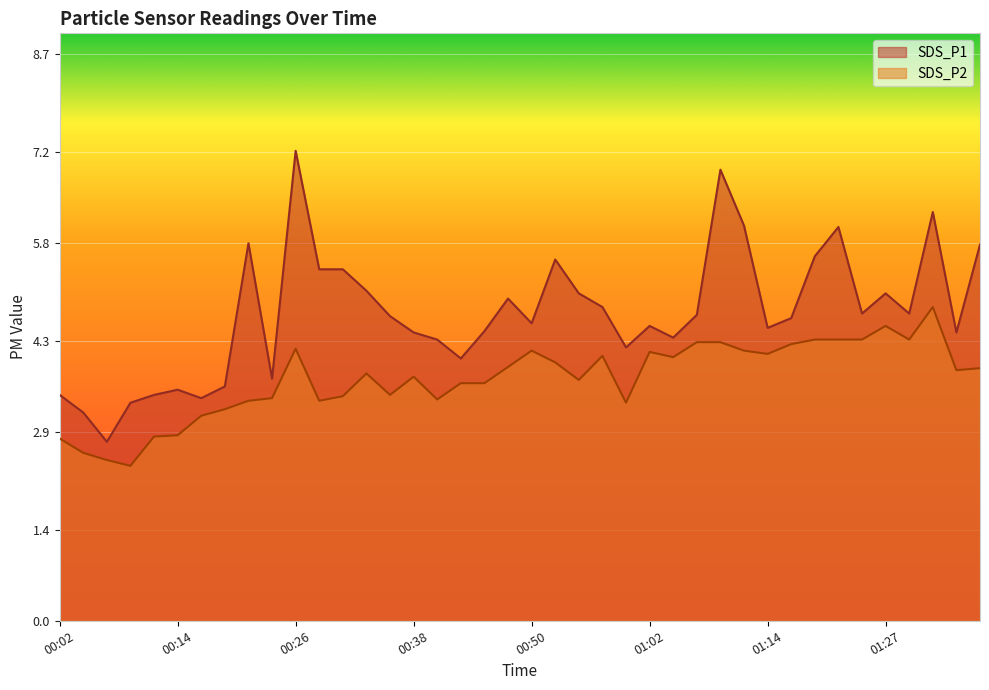

What is the difference between the highest and lowest values at 01:12?

1.9